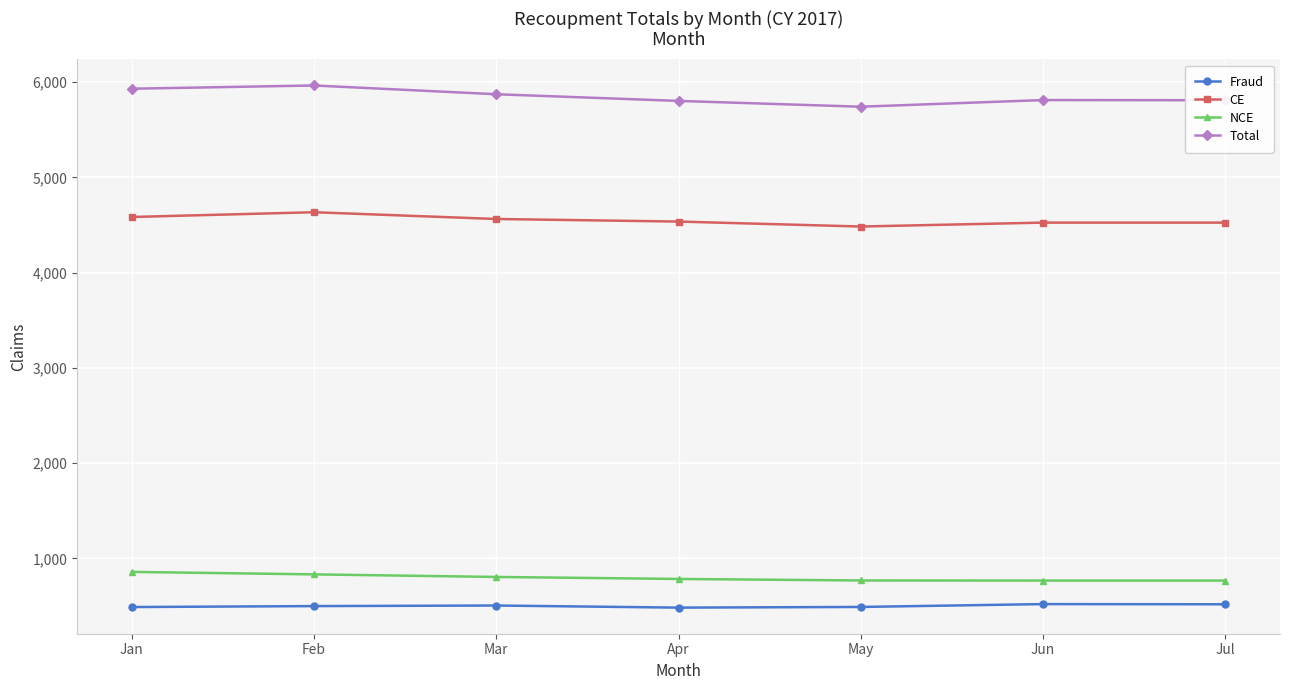

The Total series shows 5743 at May. True or false?

True